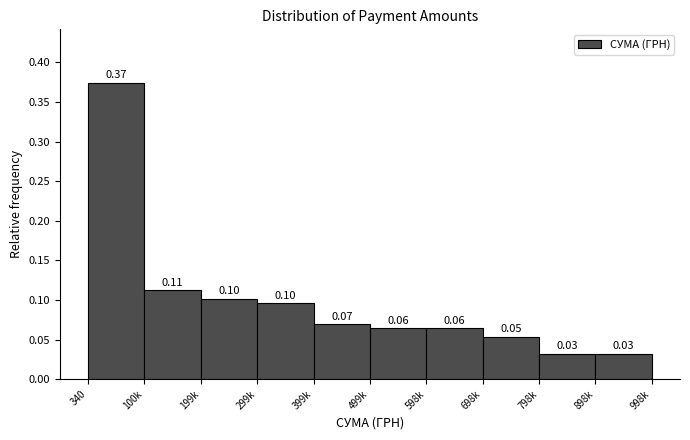

What is the difference between the maximum and second lowest values?

0.3